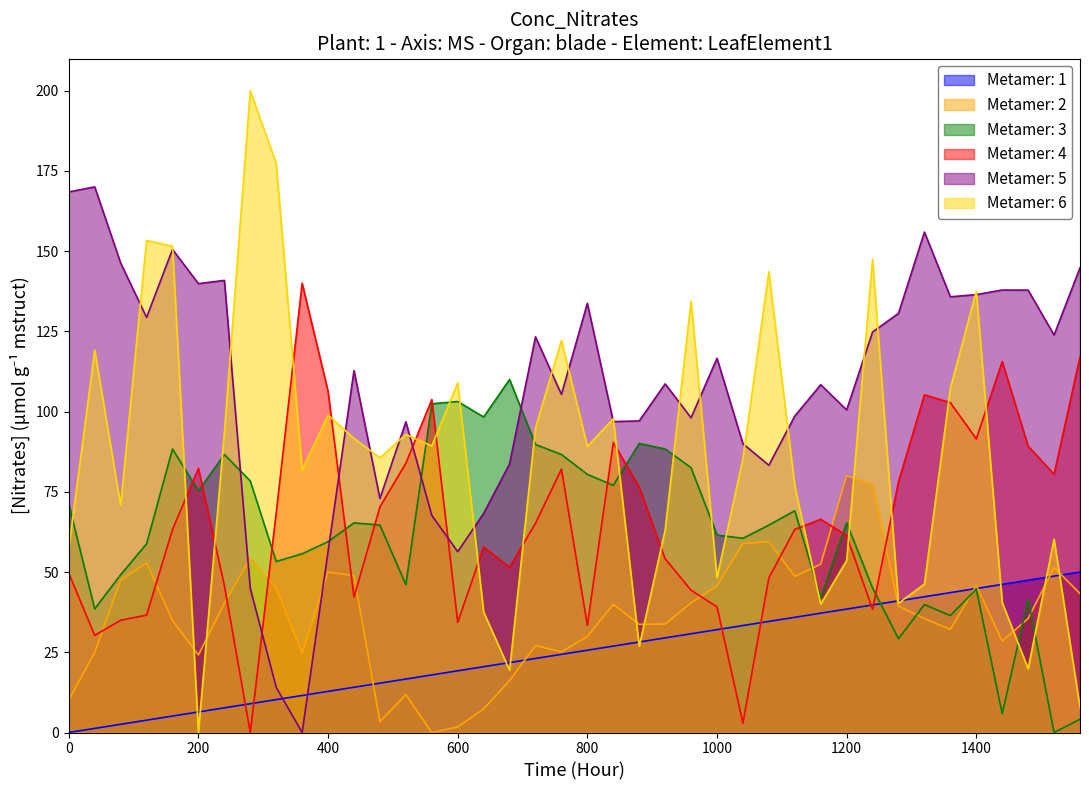

True or false: Metamer: 1 has a value of 50.7 at 1000.

False